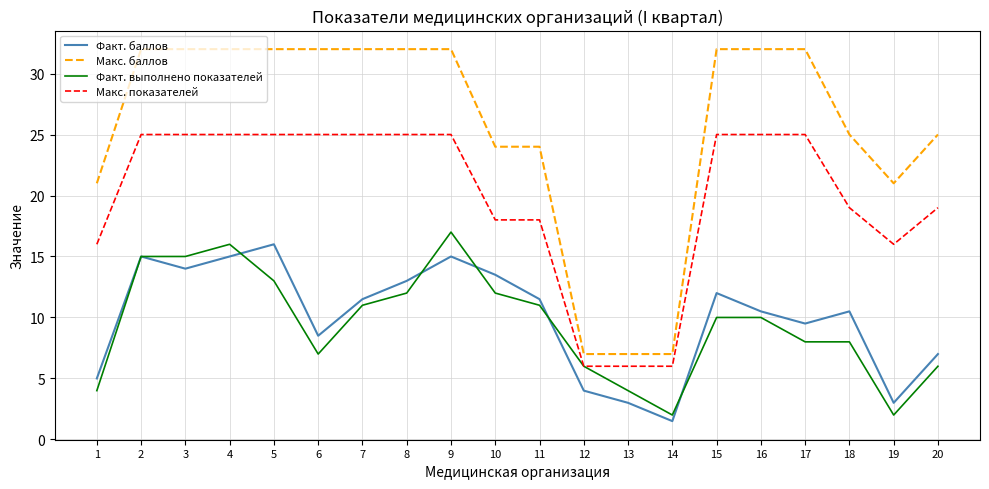

At which label does Факт. баллов reach its minimum?

14